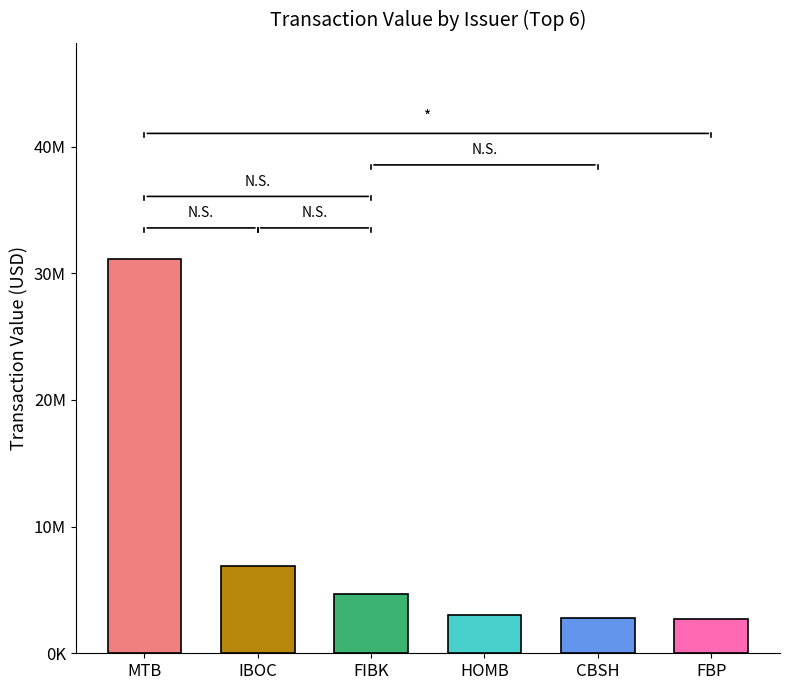

List the labels in order of value, smallest first.

FBP, CBSH, HOMB, FIBK, IBOC, MTB